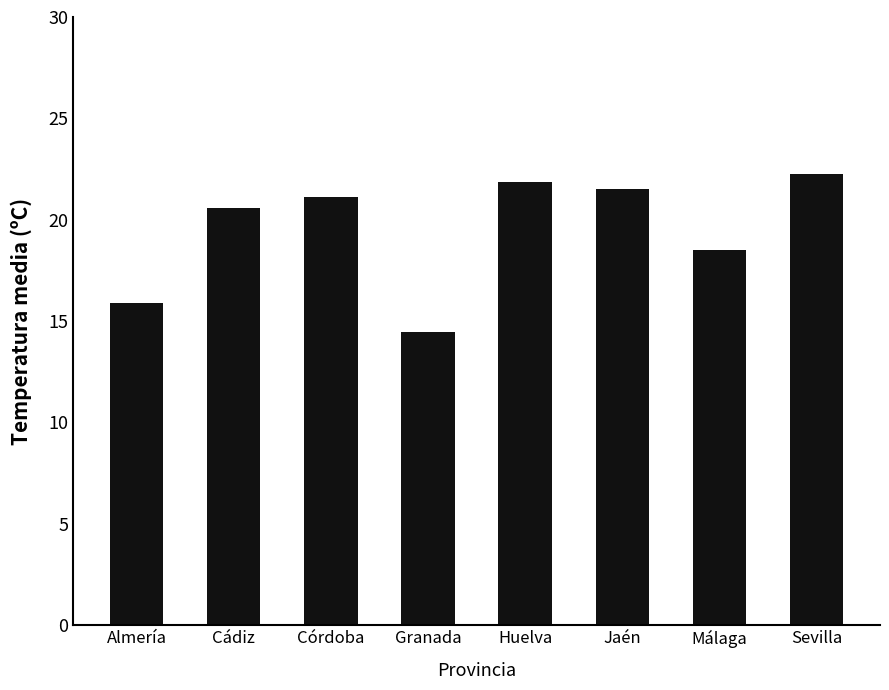

Reading left to right, list all the values displayed in this chart.

15.9	20.6	21.1	14.5	21.9	21.5	18.5	22.2